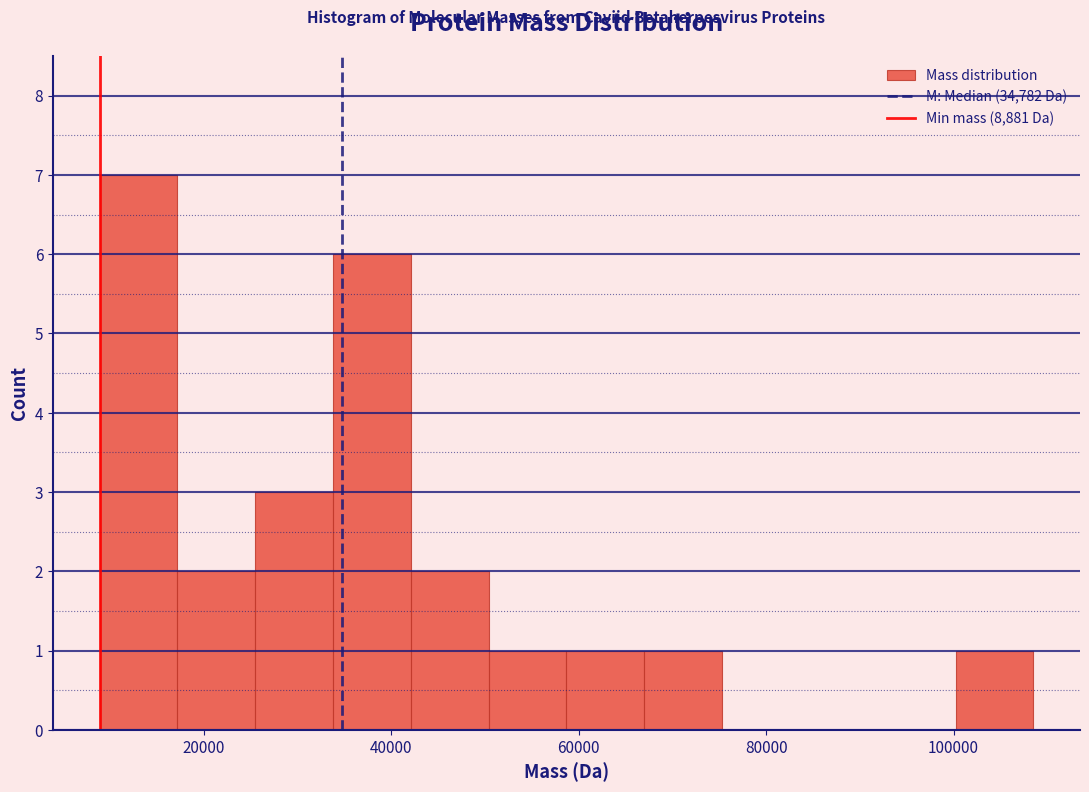

How tall is the bar that spans 42000 to 50000 on the x-axis? Neither the bar edges nor the heights are printed on the chart, so give them approximately, as read against the axes.

2